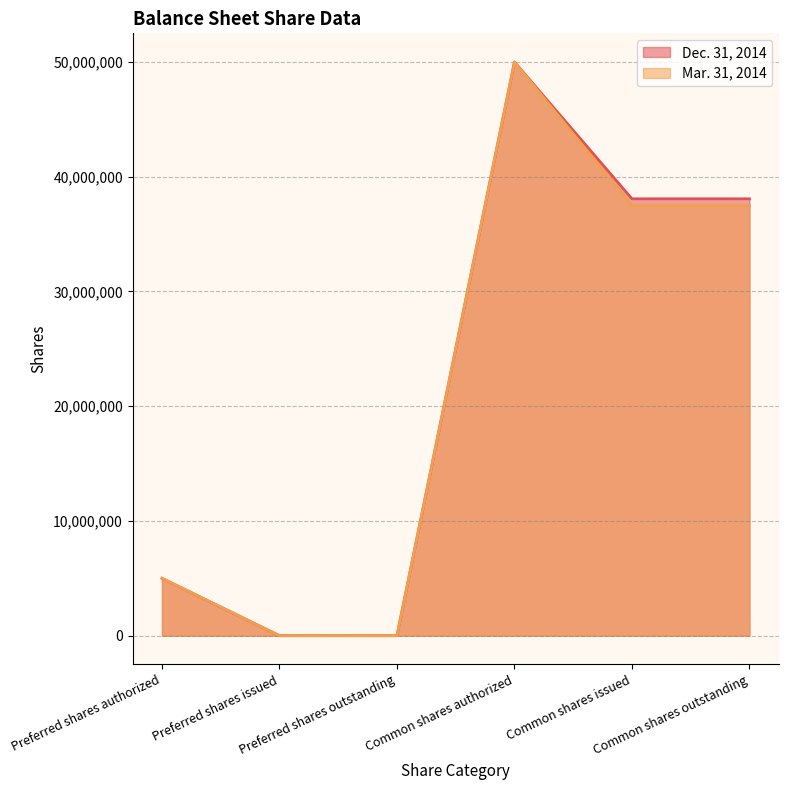

What is the sum of the Mar. 31, 2014 values at Preferred shares authorized and Common shares authorized?

55000000